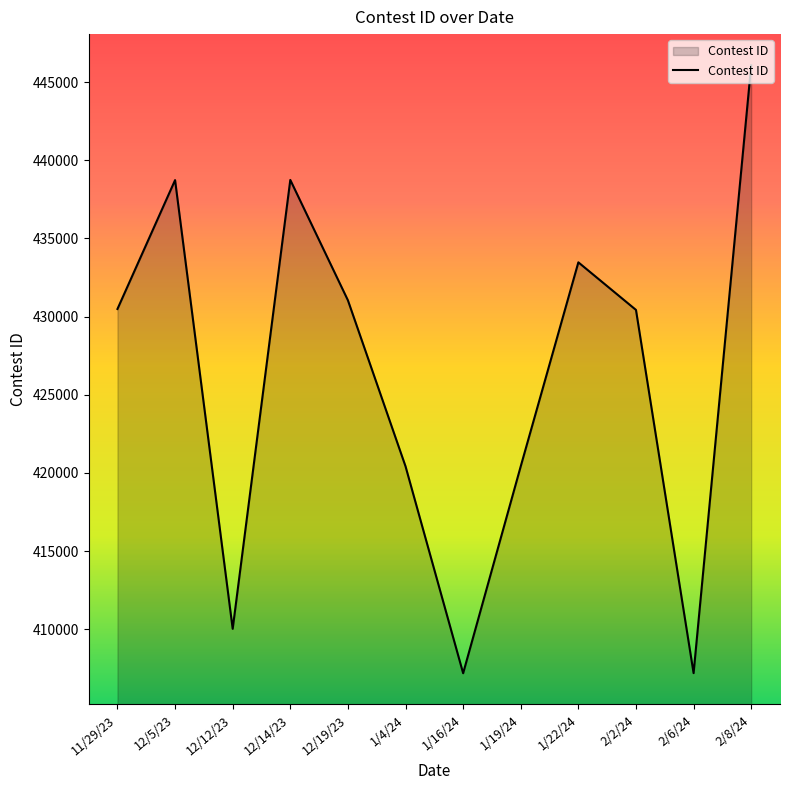

What is the minimum value shown in the chart?

407191